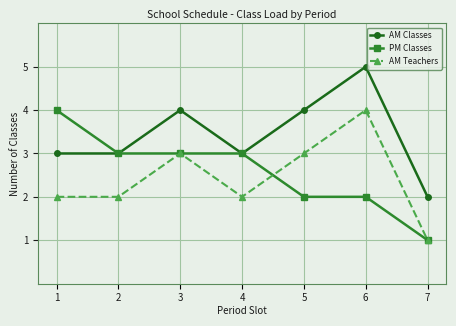

True or false: PM Classes and AM Teachers cross at least once.

True